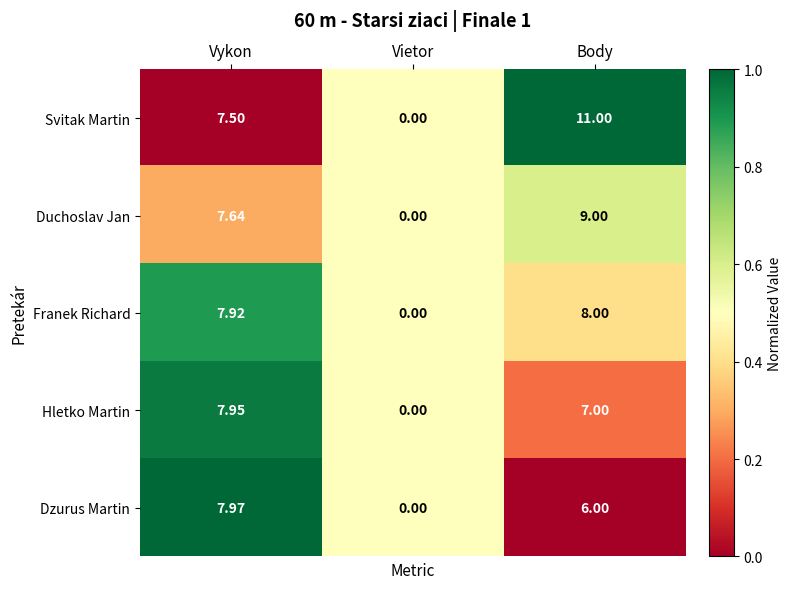

How many series are shown in this chart?

5